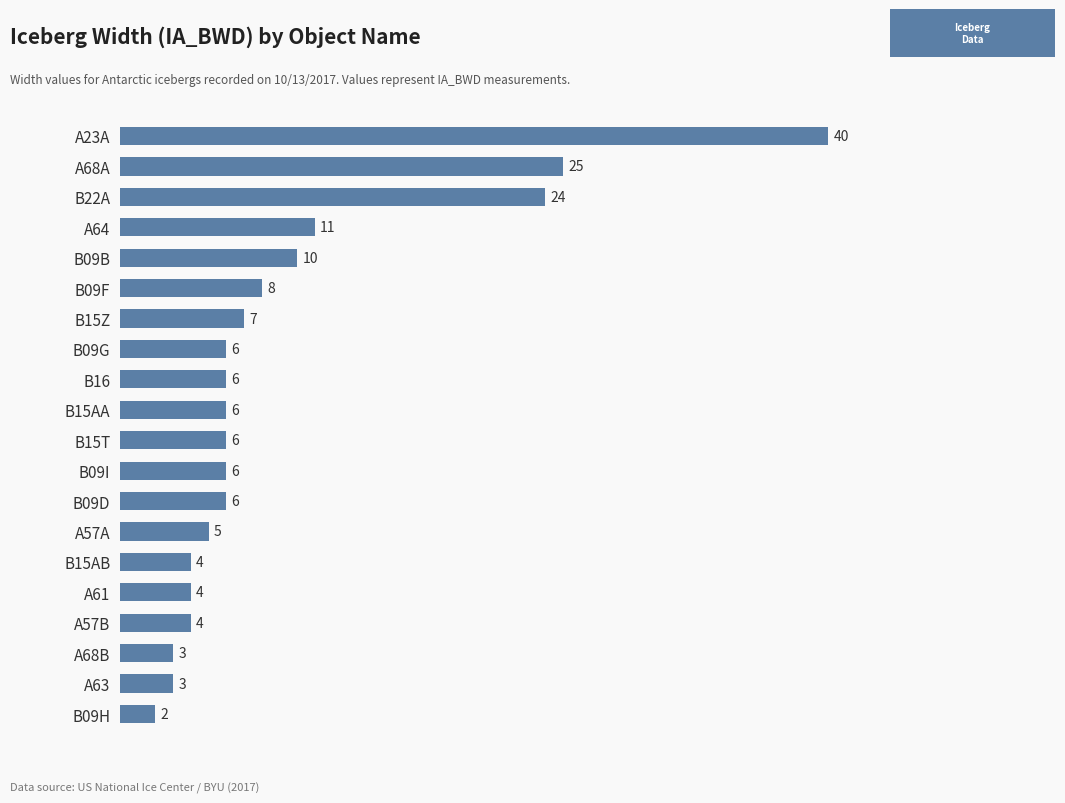

Between B09I and A64, which is larger?

A64